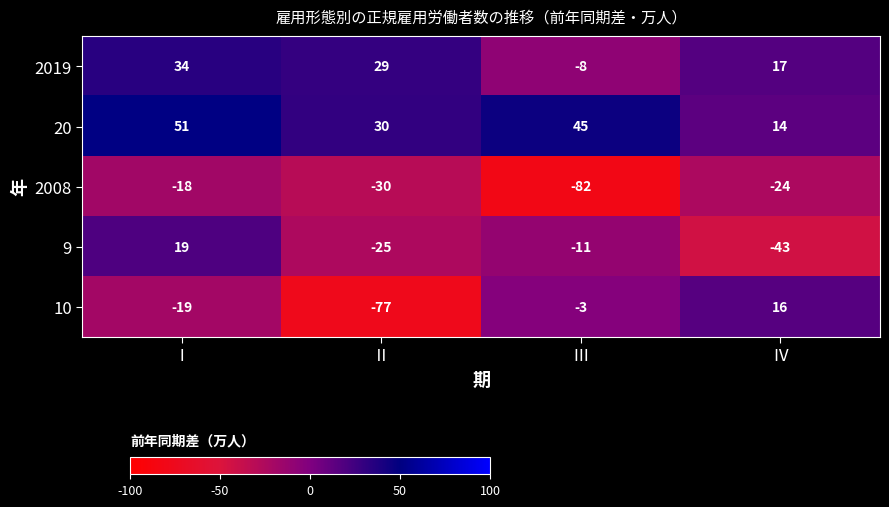

Count the 2019 values in the range 17 to 34.

3